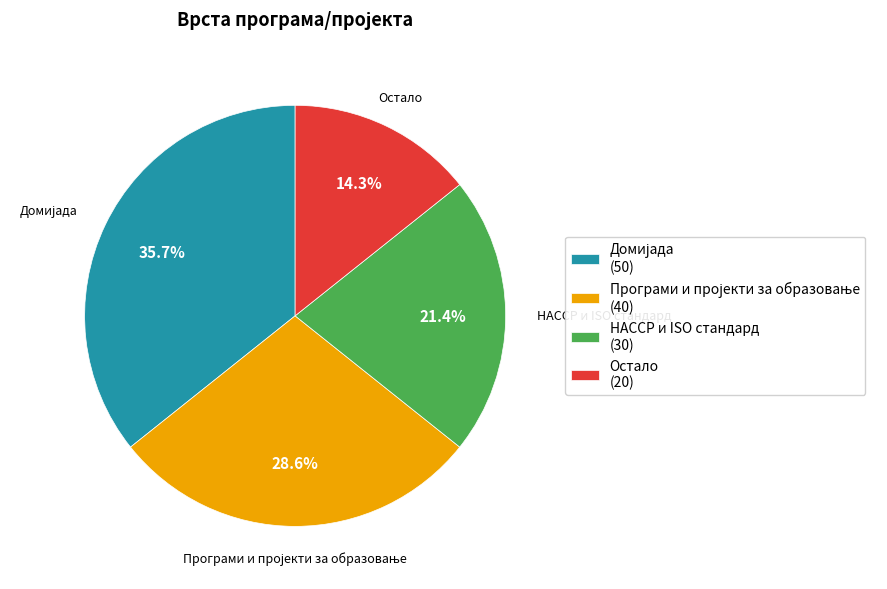

What is the total percentage of Остало (20) and HACCP и ISO стандард (30)?

35.7%